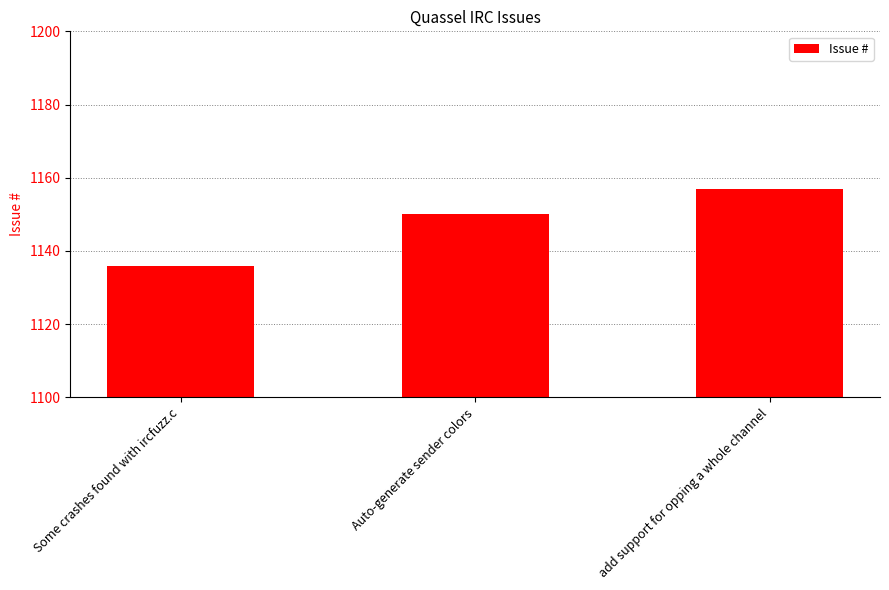

Reading left to right, list all the values displayed in this chart.

Some crashes found with ircfuzz.c=1136	Auto-generate sender colors=1150	add support for opping a whole channel=1157